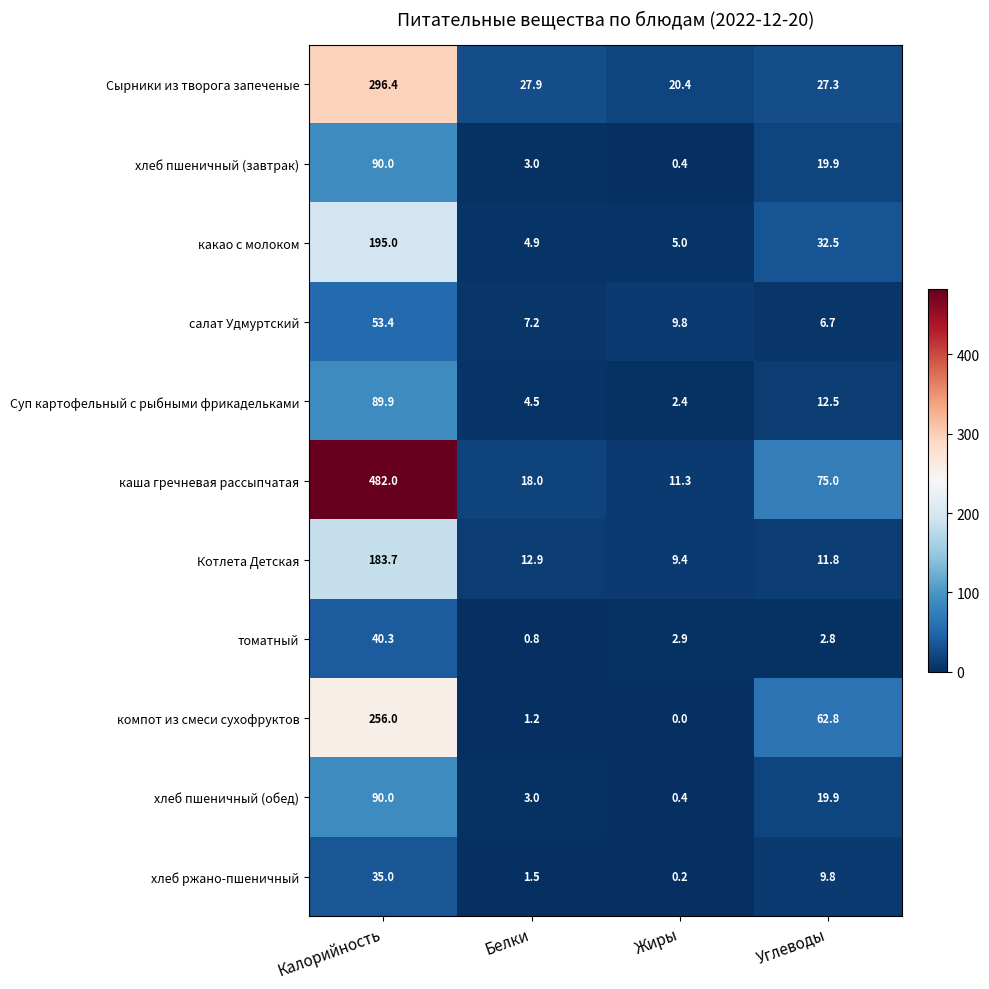

At how many categories does at least one series exceed 120?

1